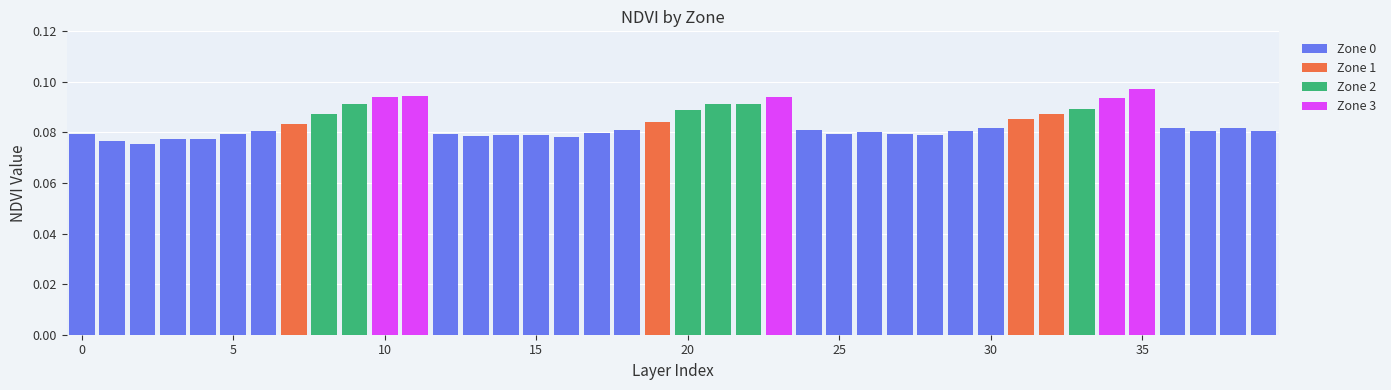

Count the number of data series in this chart.

4